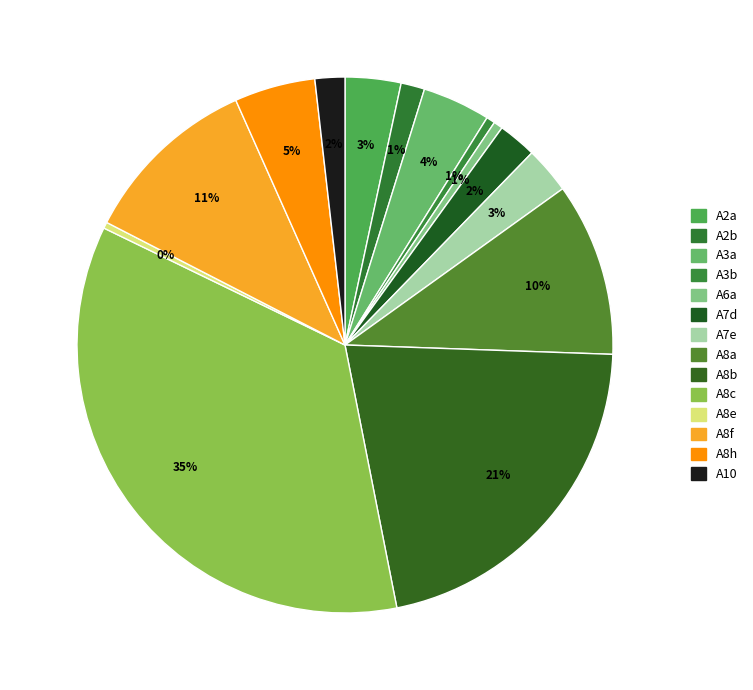

To the nearest percent, what percentage of the pie is A10?

2%